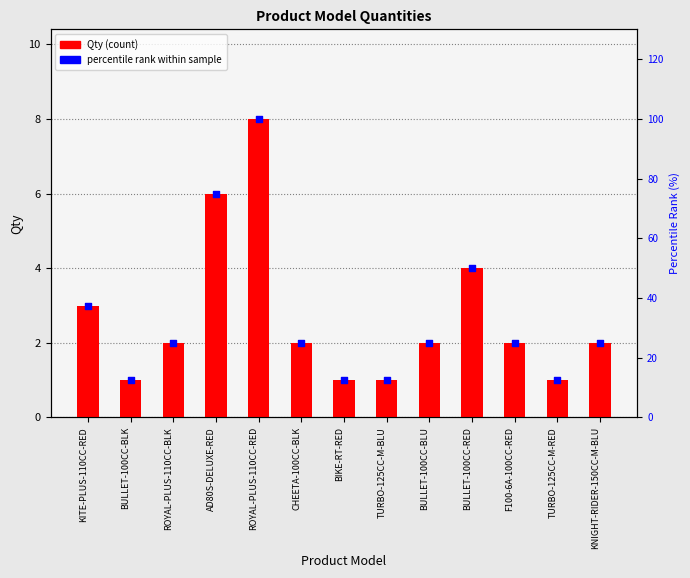

Which series has the largest total across all categories?

percentile rank